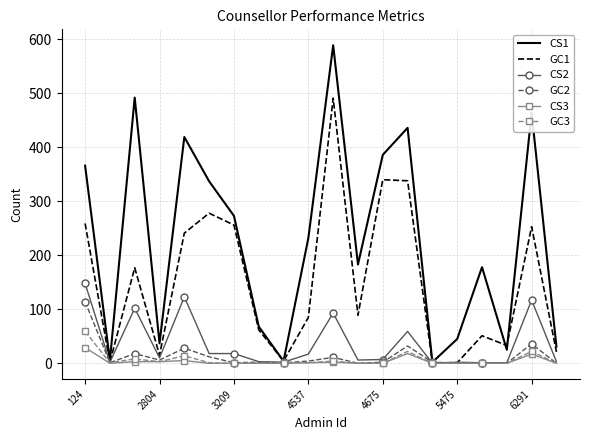

Which series has the largest total across all categories?

CS1